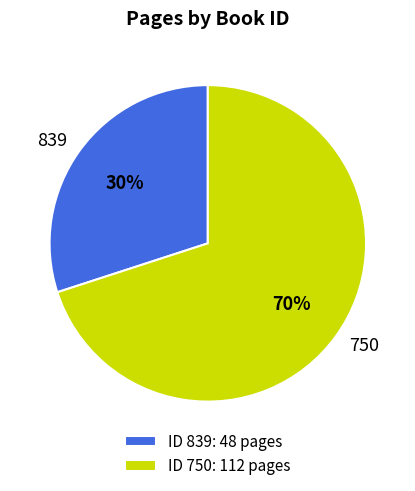

How many slices are in this pie chart?

2